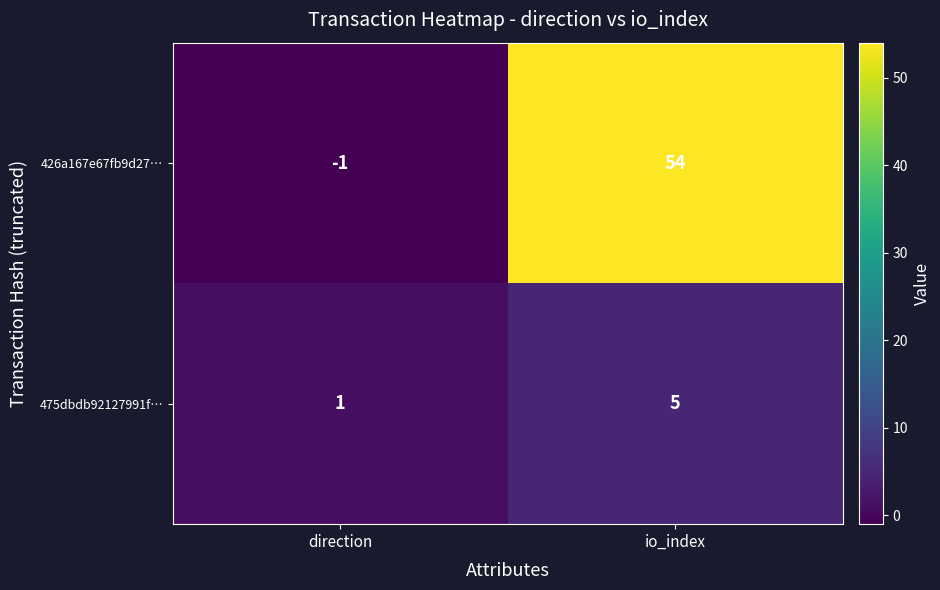

At how many categories does at least one series exceed 14?

1